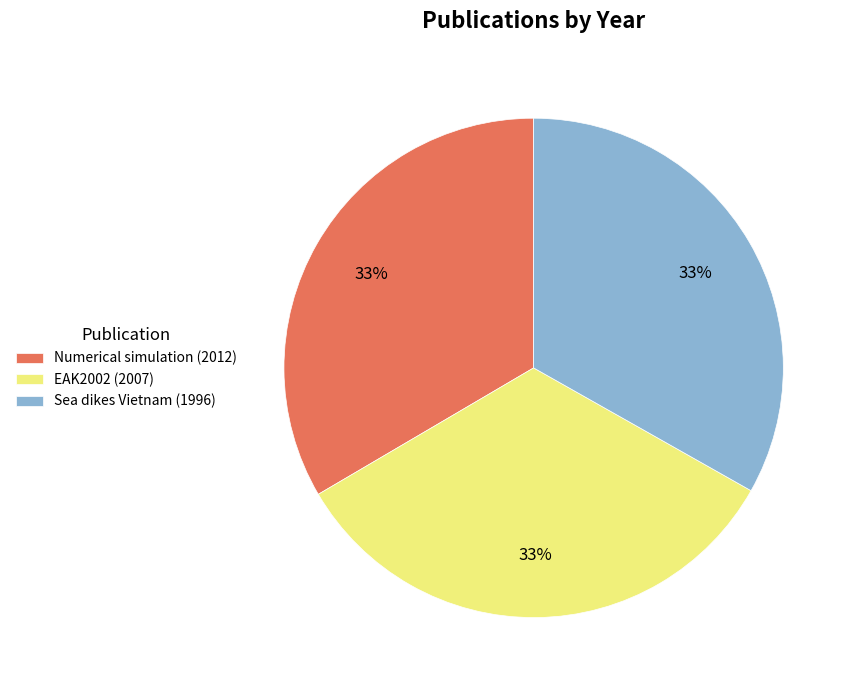

The Sea dikes Vietnam (1996) slice represents 33% of the pie. True or false?

True